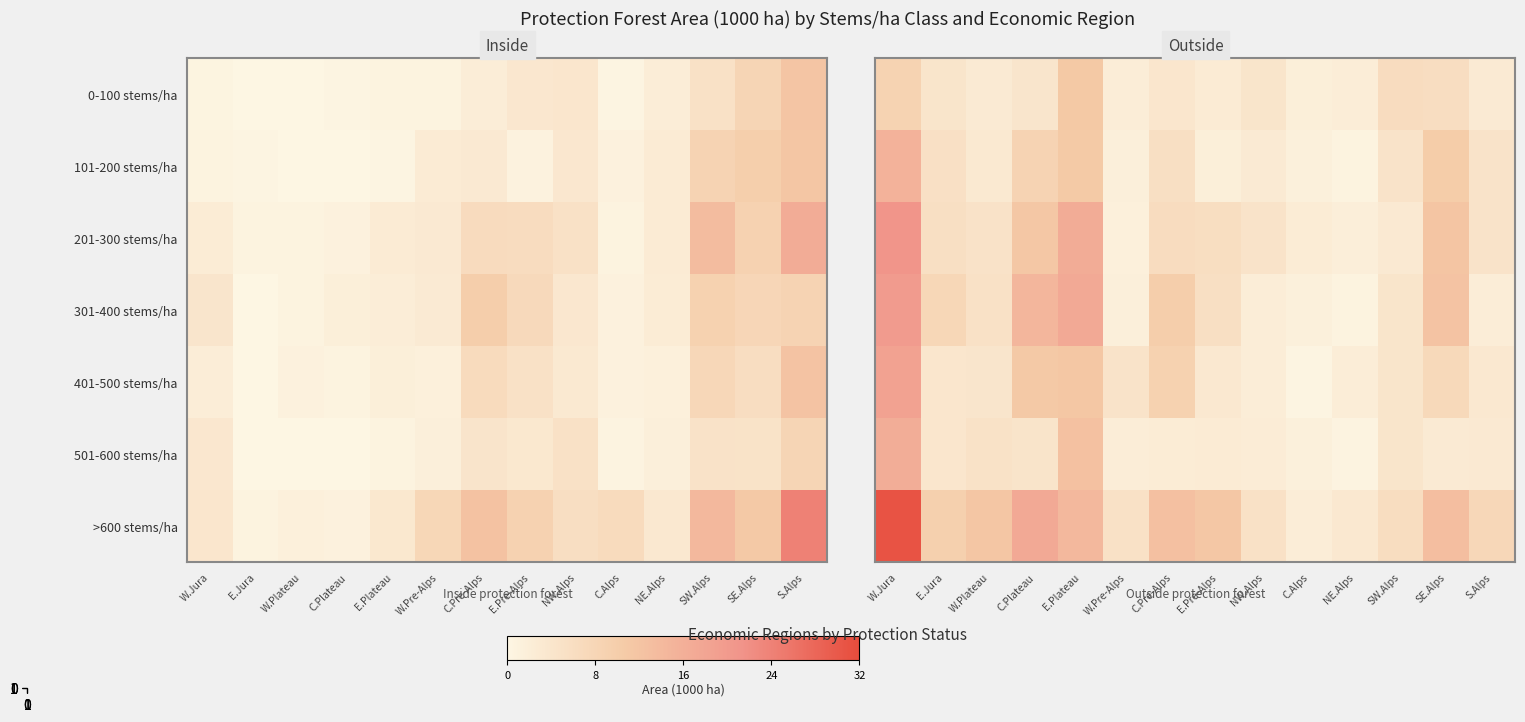

What is the difference between the second highest and second lowest values in the >600 stems/ha series?

13.9